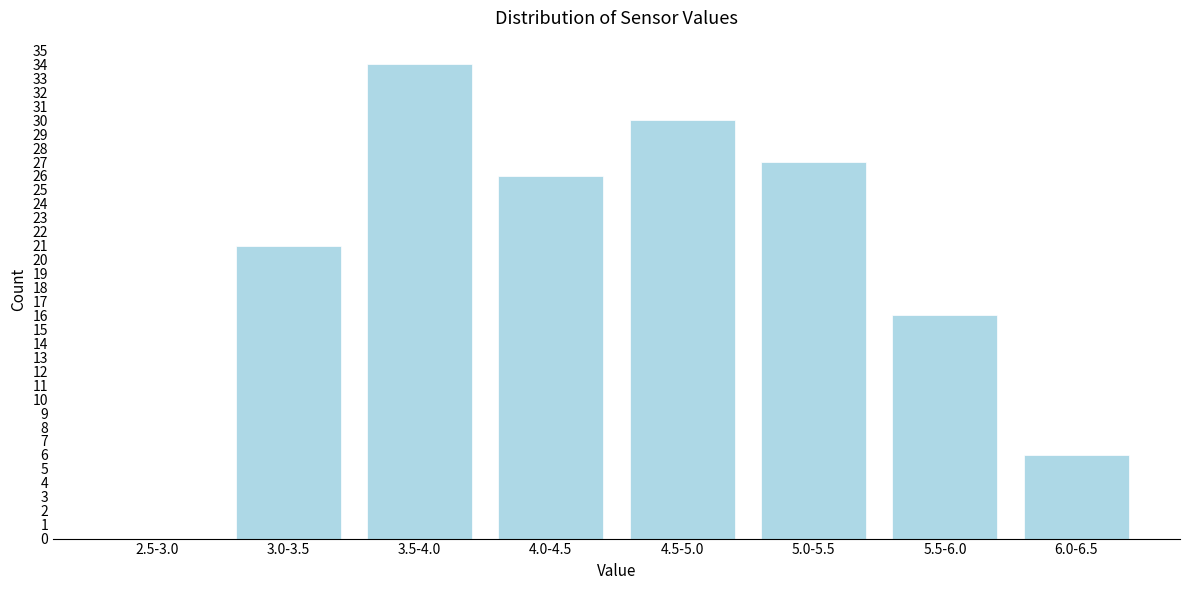

Reading left to right, list all the values displayed in this chart.

2.5-3.0=0	3.0-3.5=21	3.5-4.0=34	4.0-4.5=26	4.5-5.0=30	5.0-5.5=27	5.5-6.0=16	6.0-6.5=6